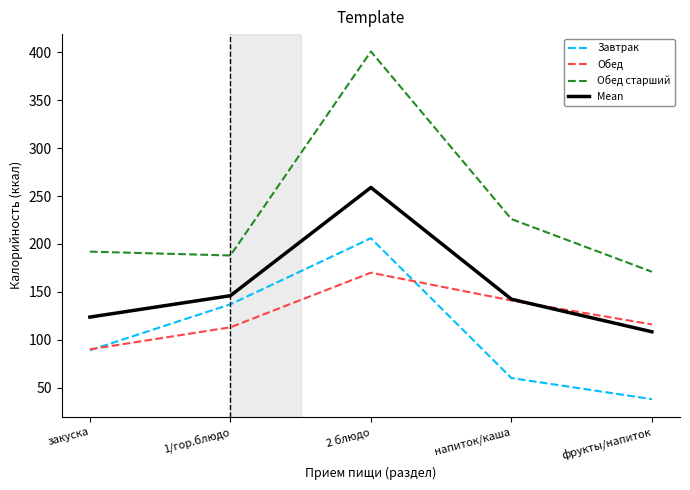

What is the spread (max minus min) of values at фрукты/напиток?

133.0